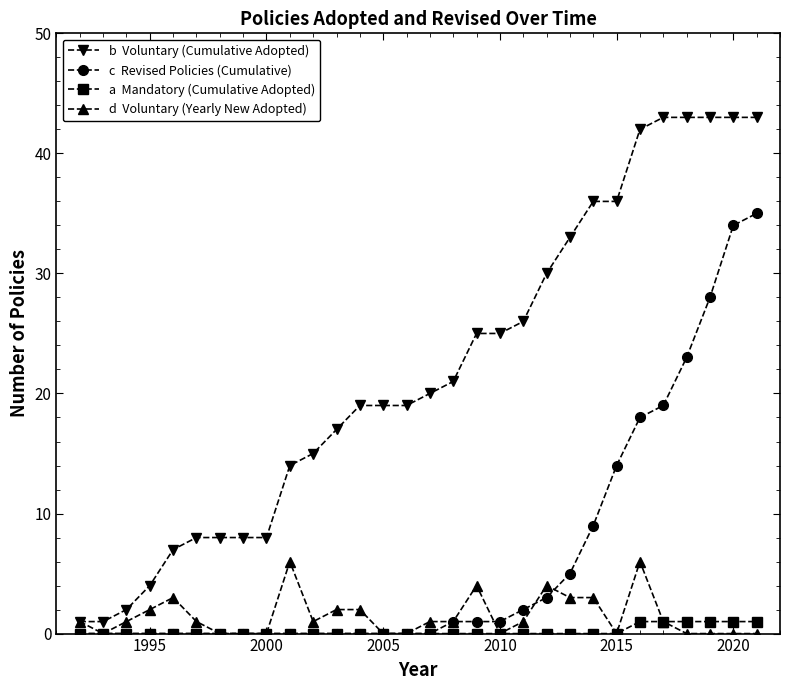

What is the maximum value shown in the chart?

43